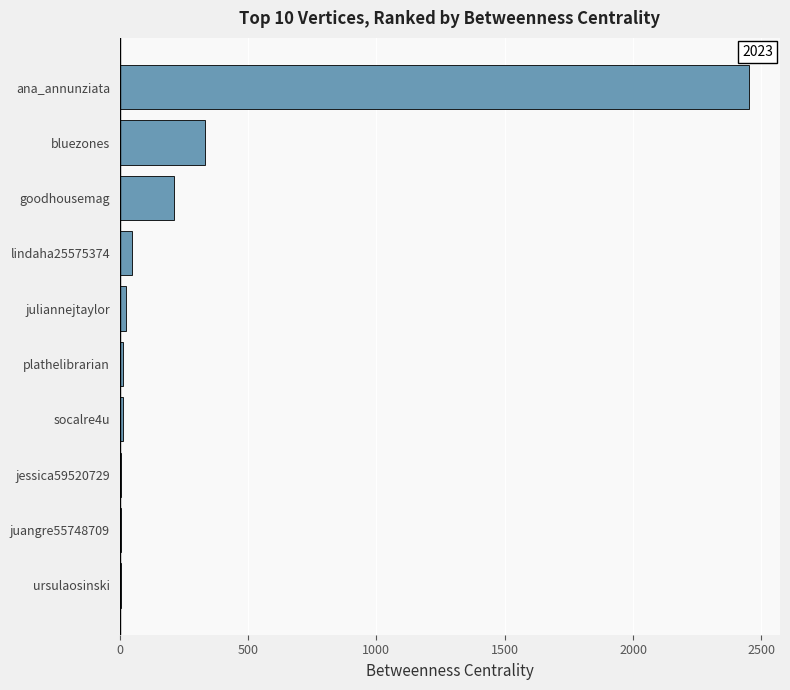

Between goodhousemag and juangre55748709, which is larger?

goodhousemag